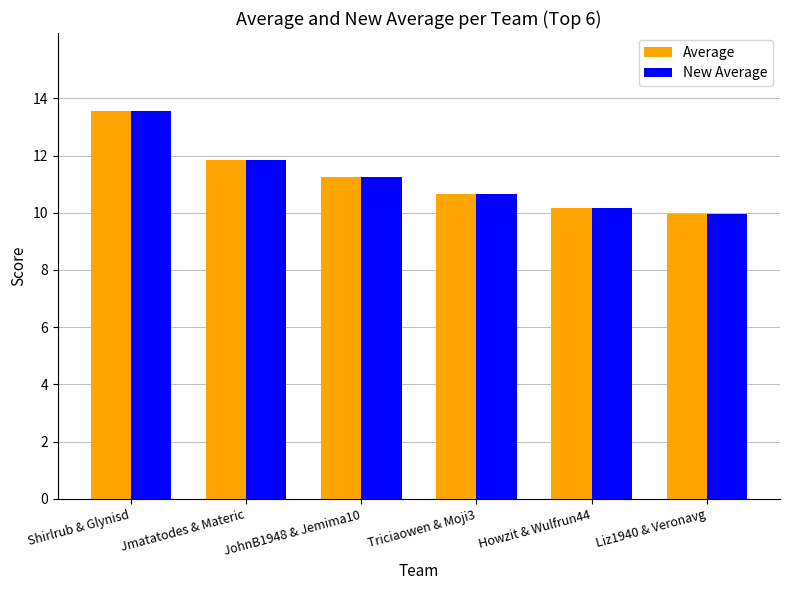

At how many categories does at least one series exceed 11?

3